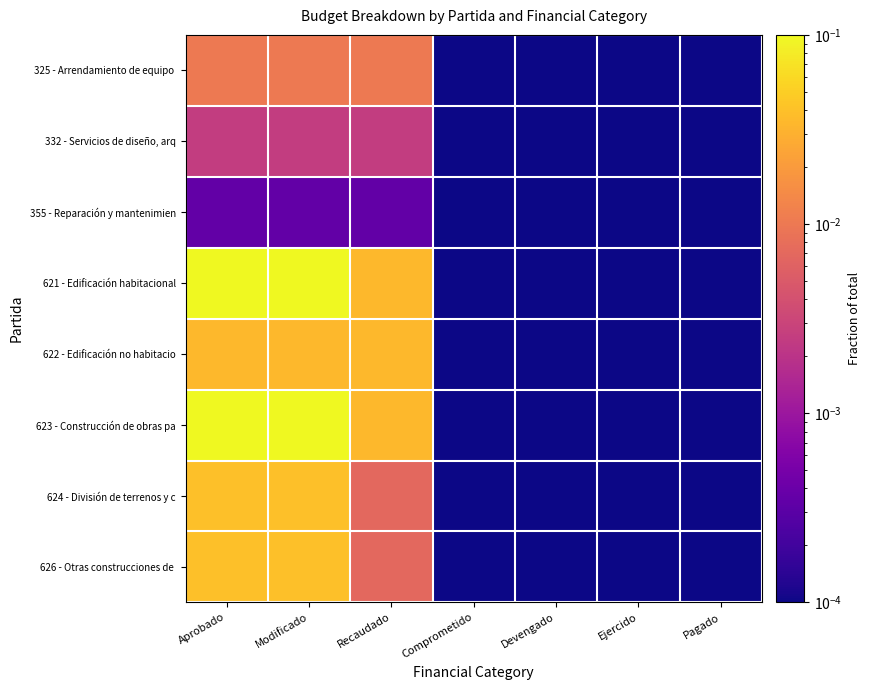

How many categories are shown in the chart?

7